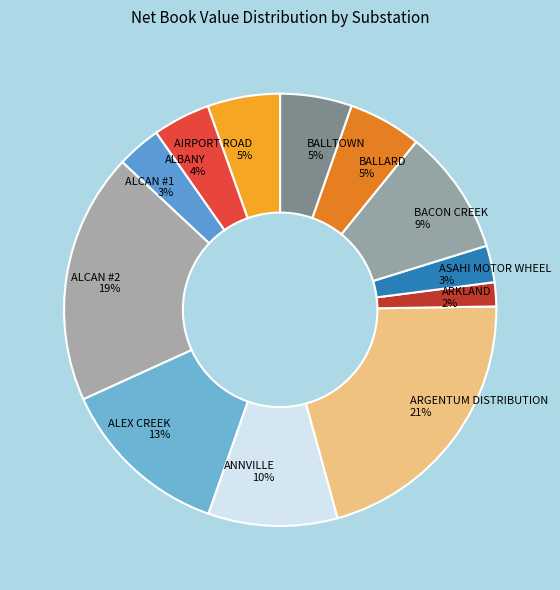

To the nearest percent, what is the difference between the ASAHI MOTOR WHEEL and ANNVILLE slice percentages?

7%